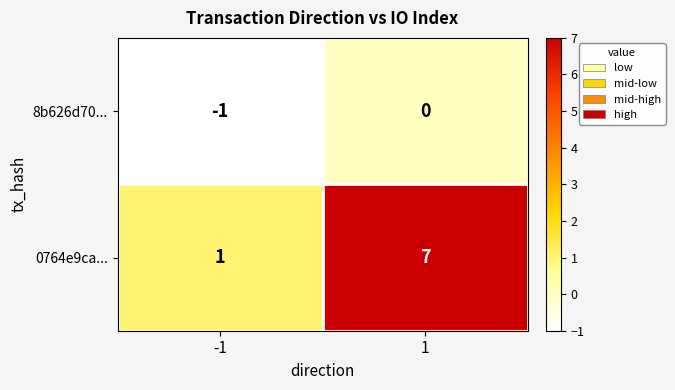

What is the smallest value displayed?

-1